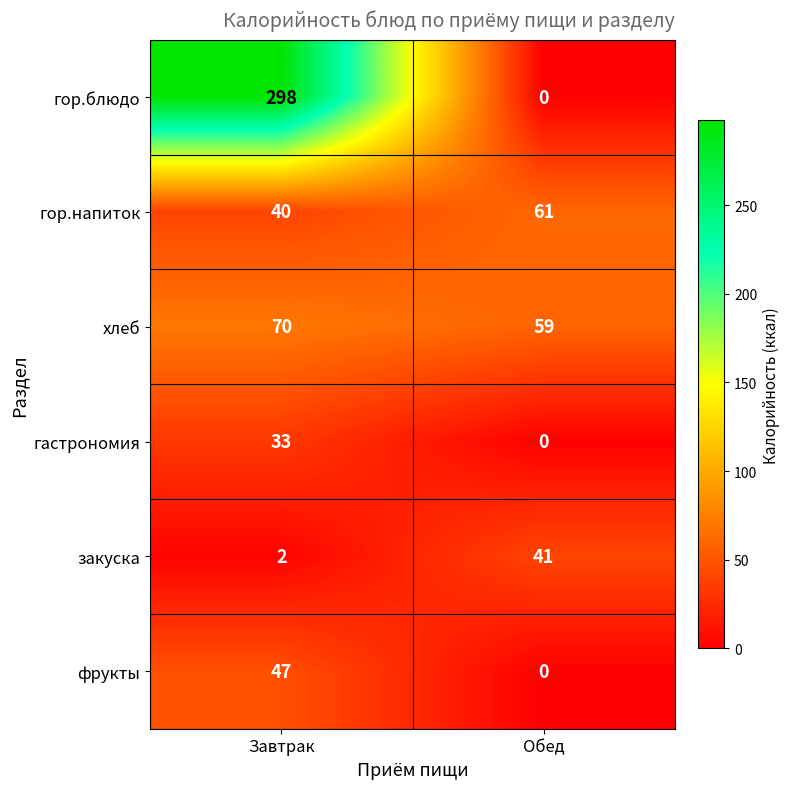

Rank the series at Завтрак from lowest to highest value.

закуска, гастрономия, гор.напиток, фрукты, хлеб, гор.блюдо